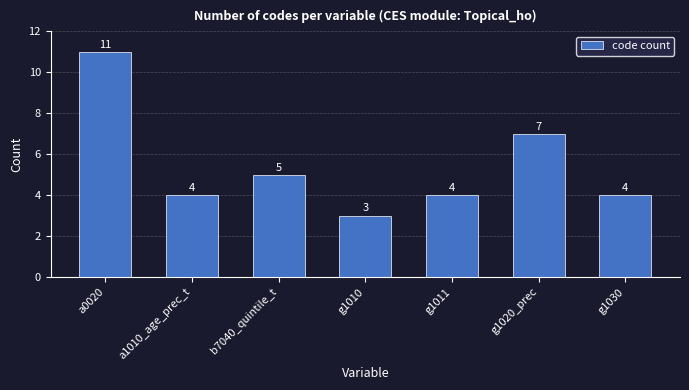

Reading right to left, list all the values displayed in this chart.

g1030=4	g1020_prec=7	g1011=4	g1010=3	b7040_quintile_t=5	a1010_age_prec_t=4	a0020=11